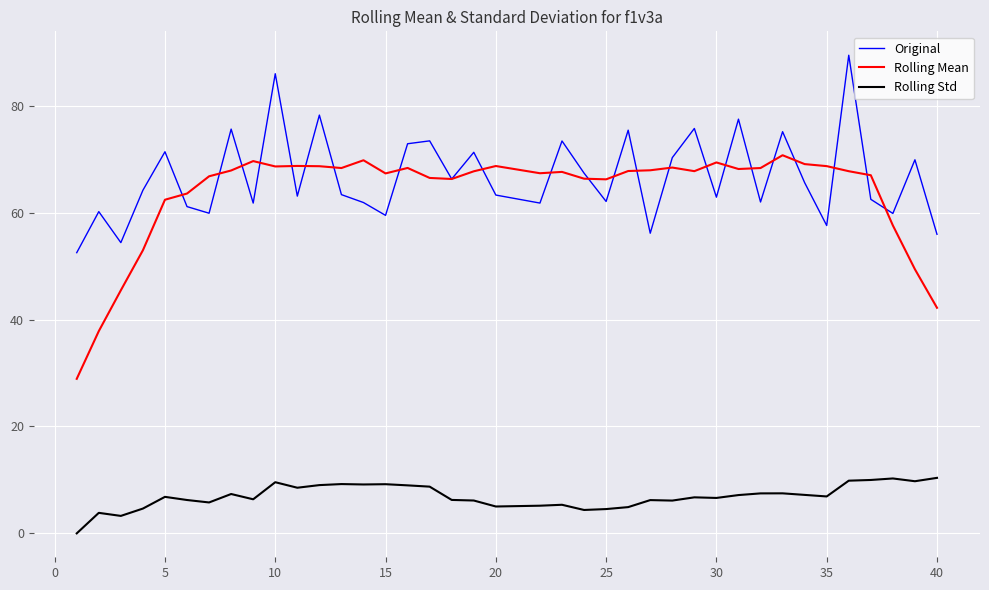

What is the maximum value for Original?

89.5